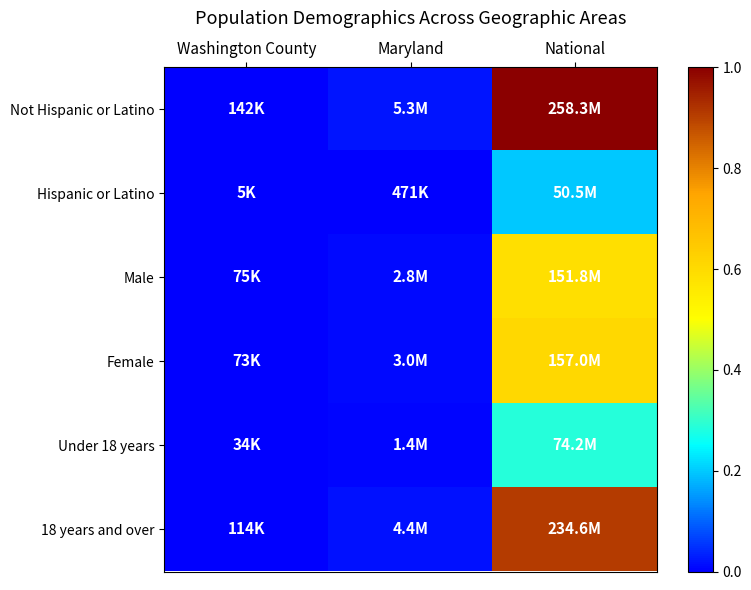

At Washington County, list the series in order from smallest to largest.

Hispanic or Latino, Under 18 years, Female, Male, 18 years and over, Not Hispanic or Latino